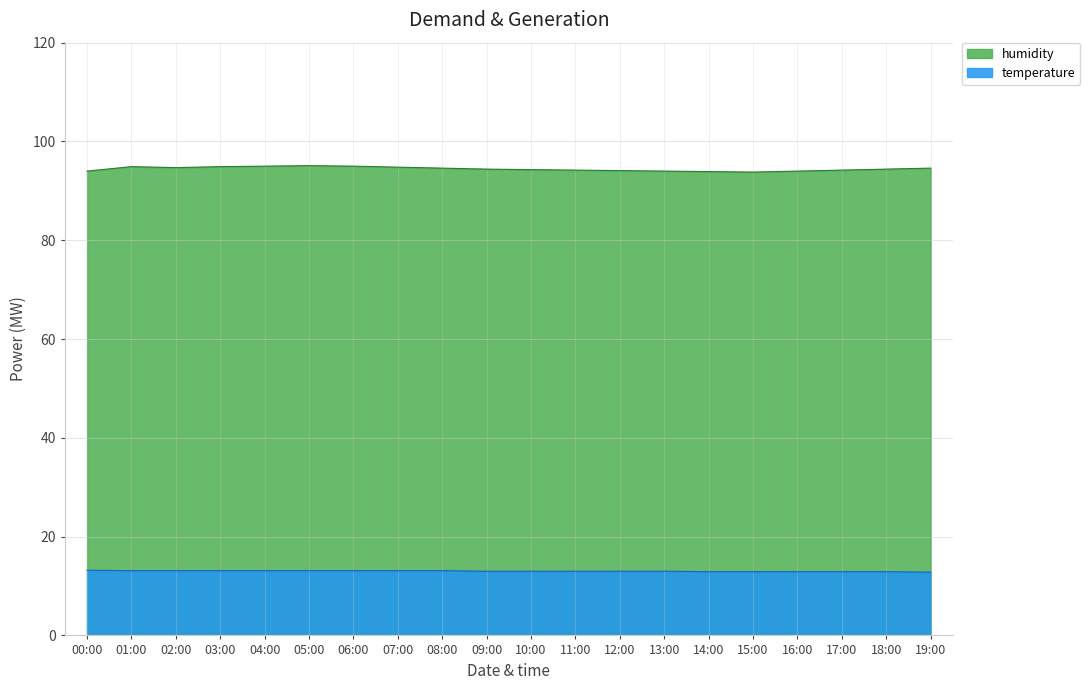

What is the difference between the second highest and minimum values in the temperature series?

0.3